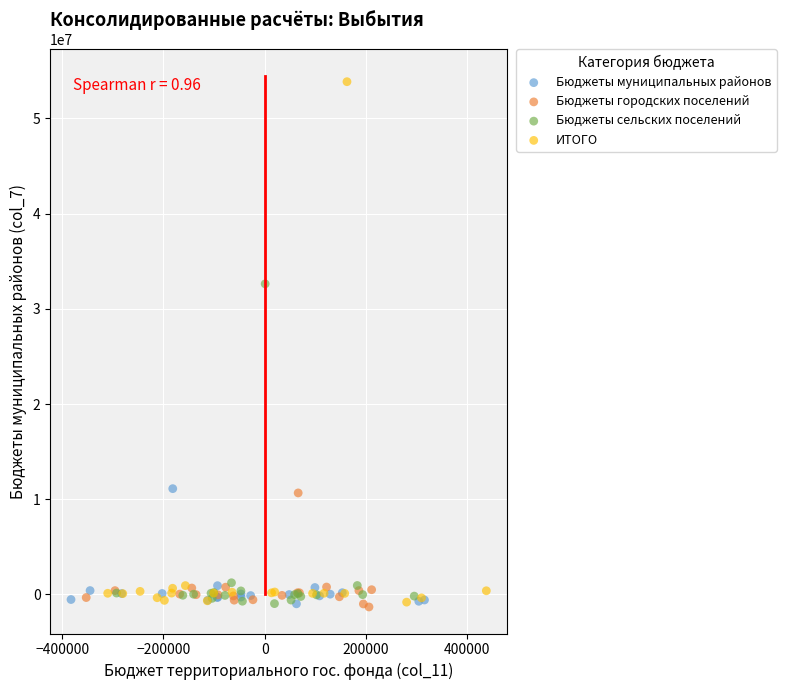

Which series reaches the maximum Y coordinate?

ИТОГО